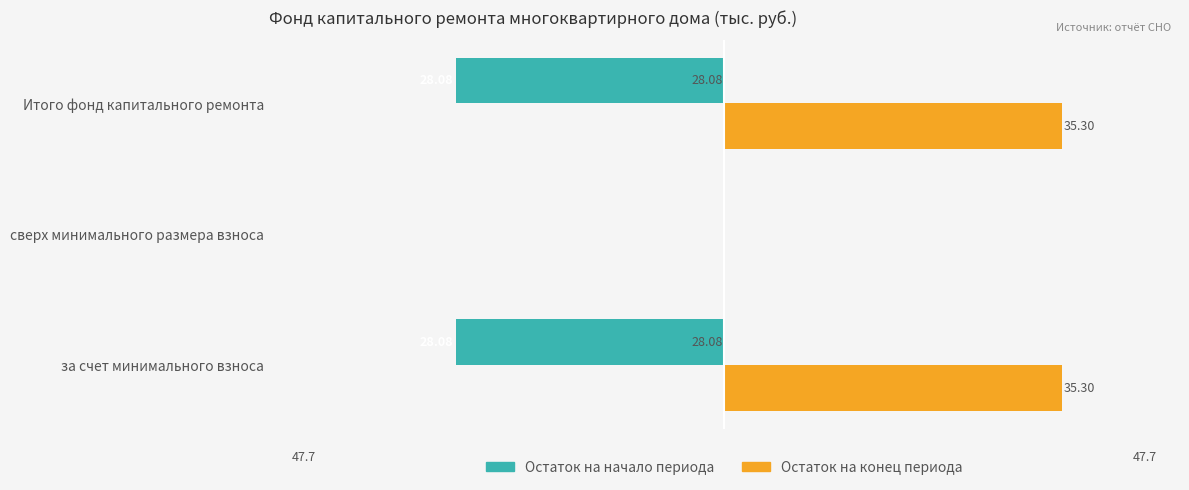

What are all the series names shown in the legend?

Остаток на начало периода, Остаток на конец периода